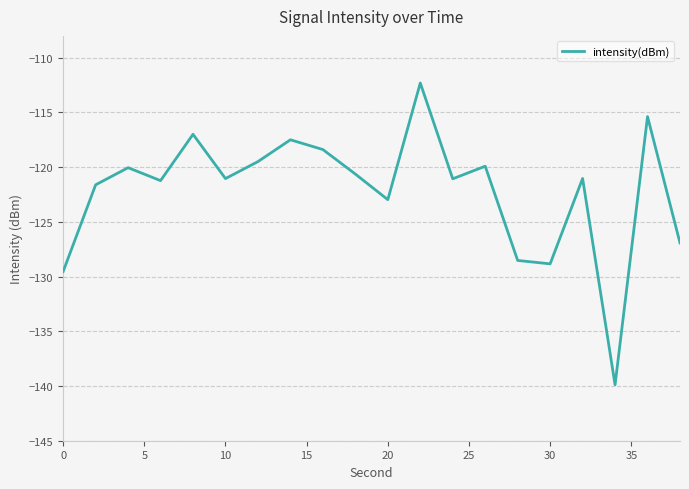

What is the minimum value shown in the chart?

-139.9